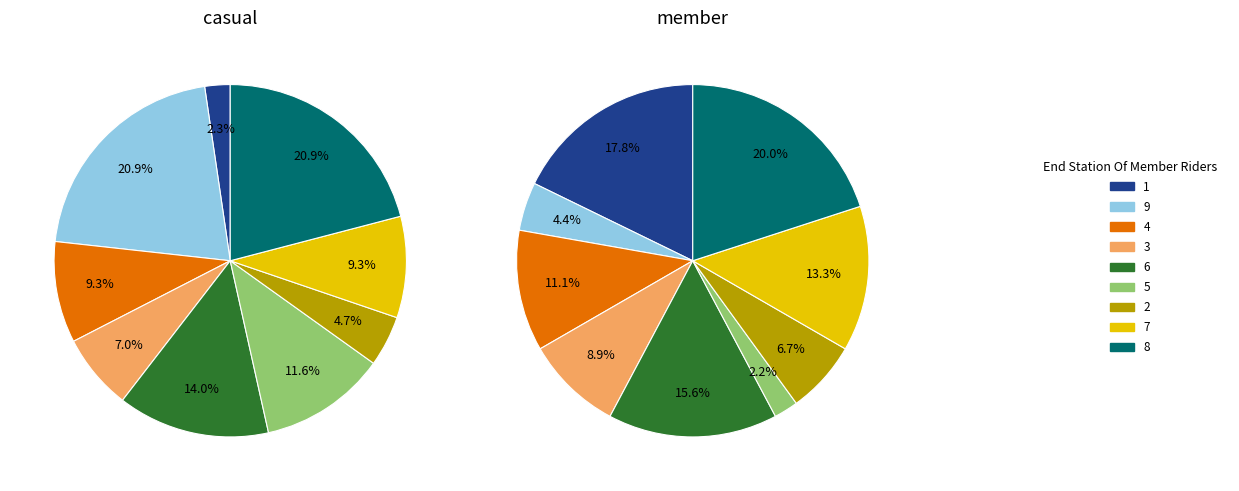

Is it true that 2 is 5% of the pie?

True